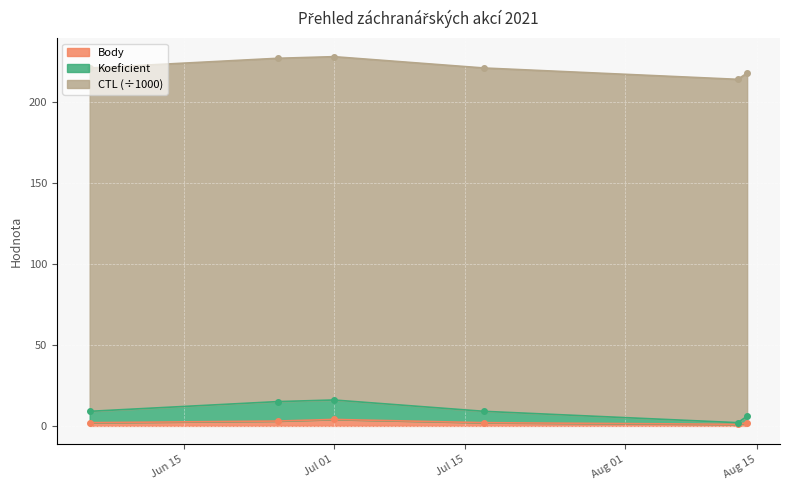

Where is Body nearest to the value 2?

2021-06-05